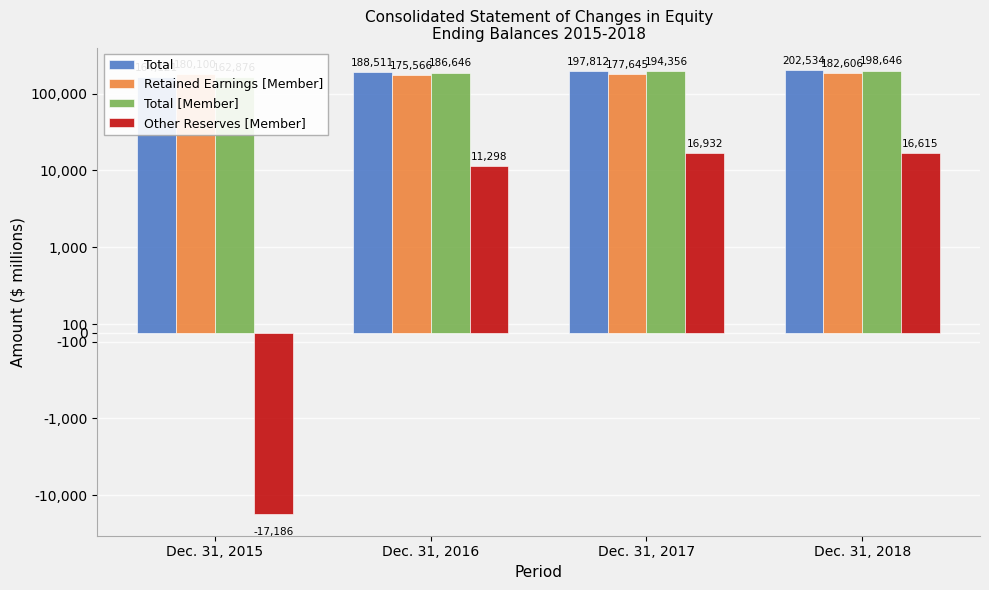

How many distinct data groups are displayed?

4